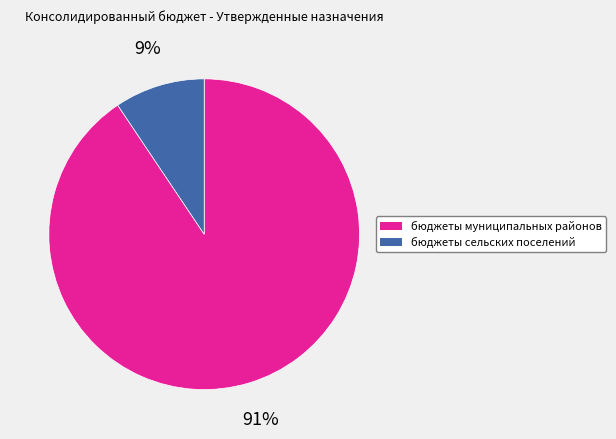

What percentage is the бюджеты муниципальных районов slice, to the nearest percent?

91%